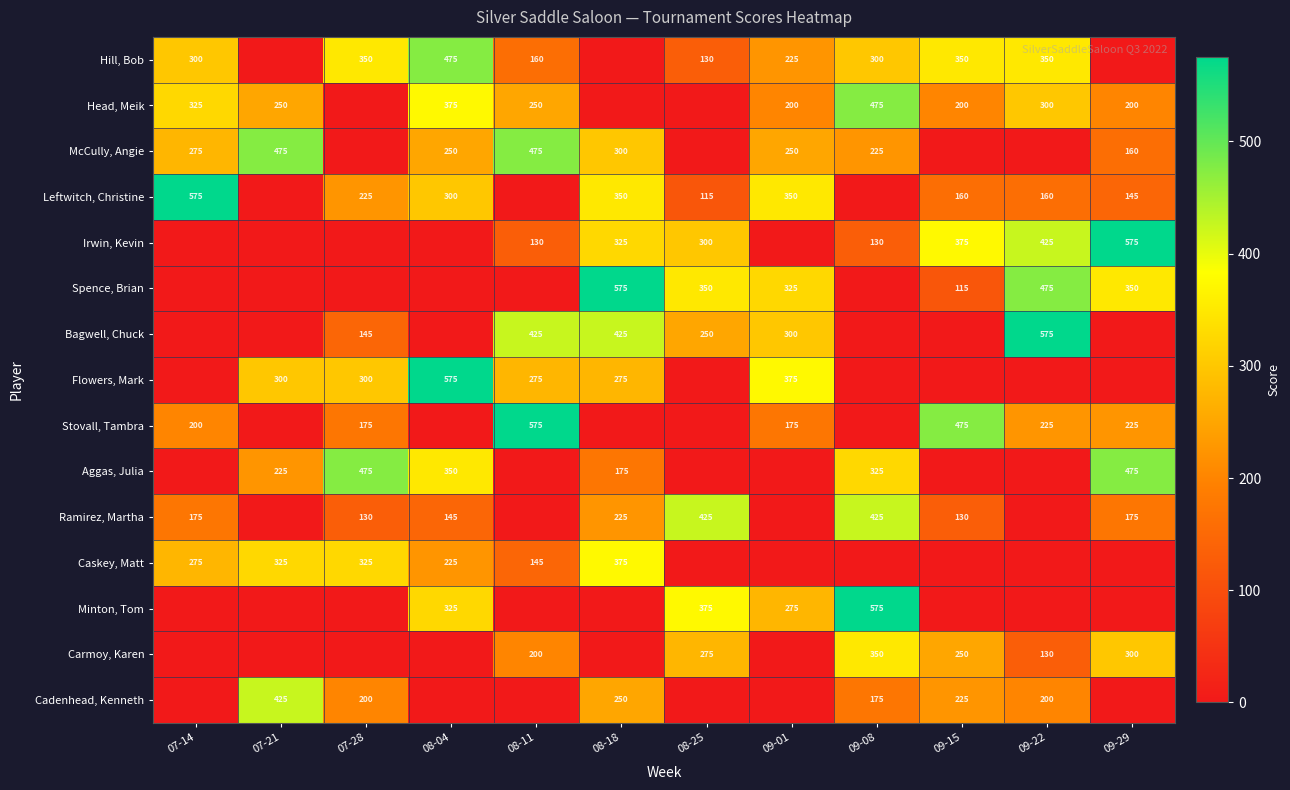

True or false: Hill, Bob has a value of 444 at 07-14.

False